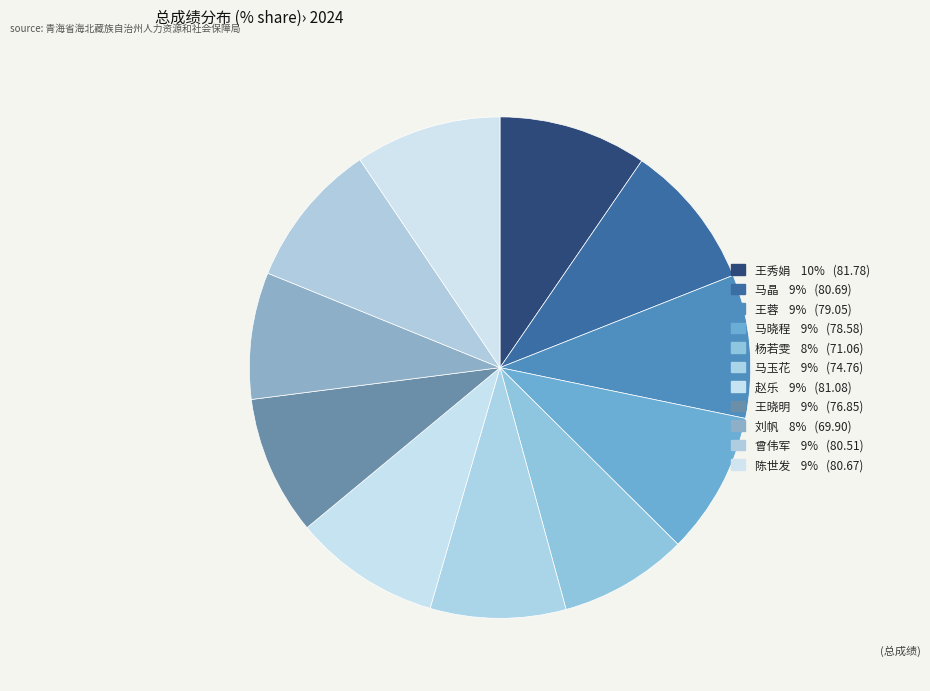

The 刘帆 slice represents 15% of the pie. True or false?

False